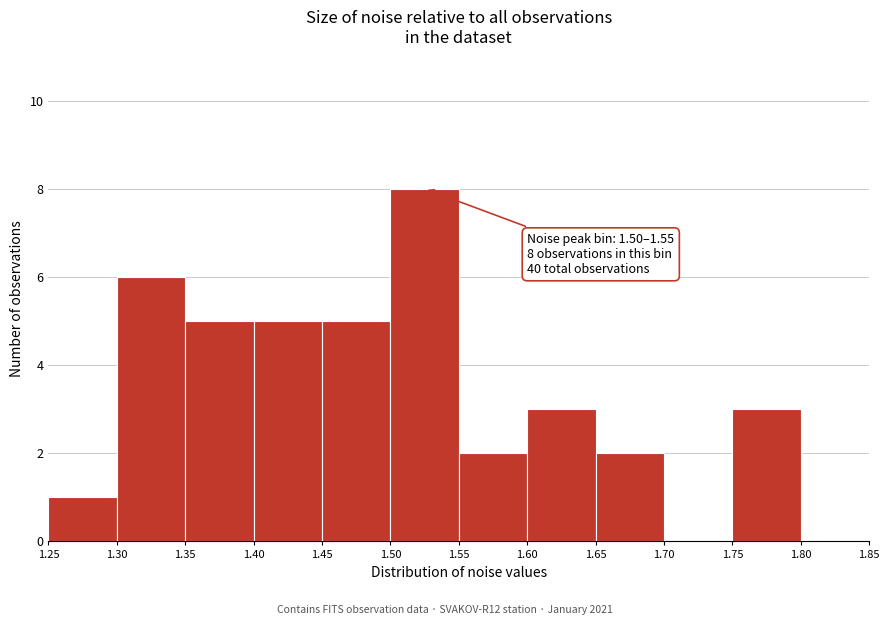

Which range on the x-axis has the tallest bar?

1.50 to 1.55